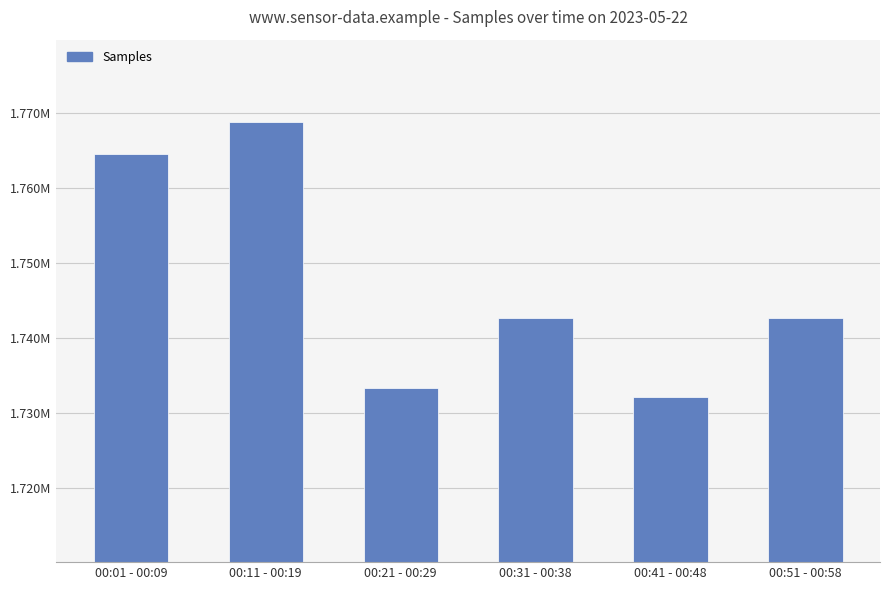

What is the change in value from 00:21 - 00:29 to 00:41 - 00:48?

-1242